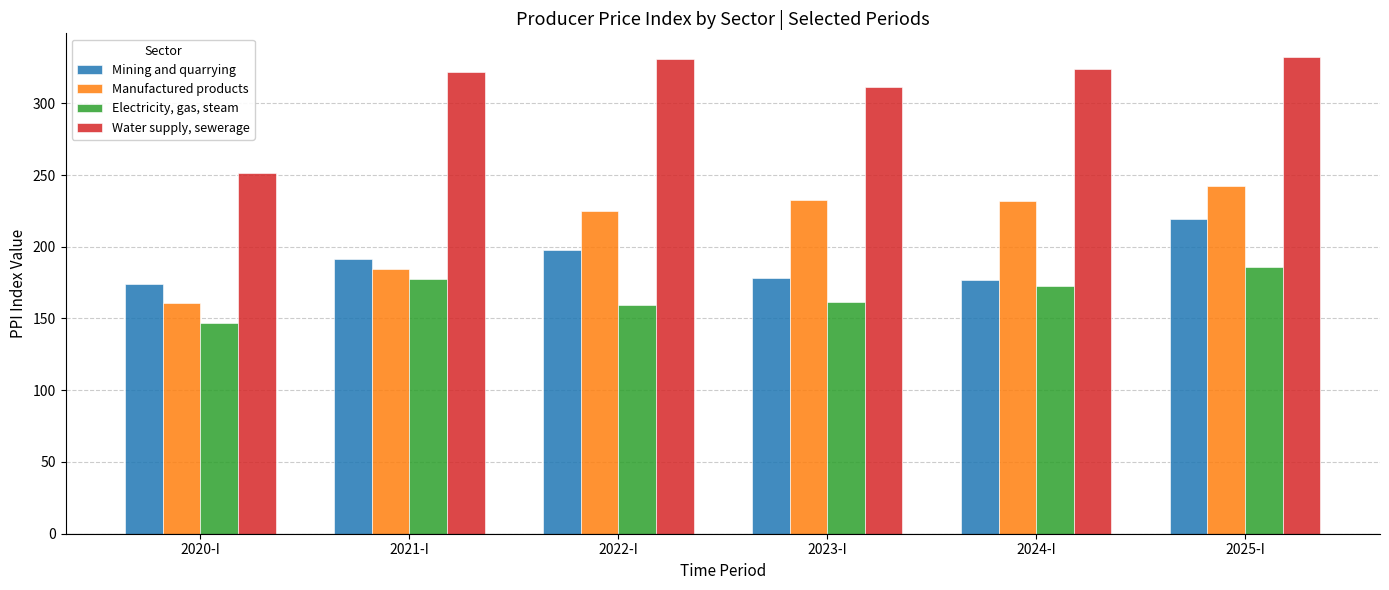

The value of Manufactured products at 2023-I is 104.9. True or false?

False